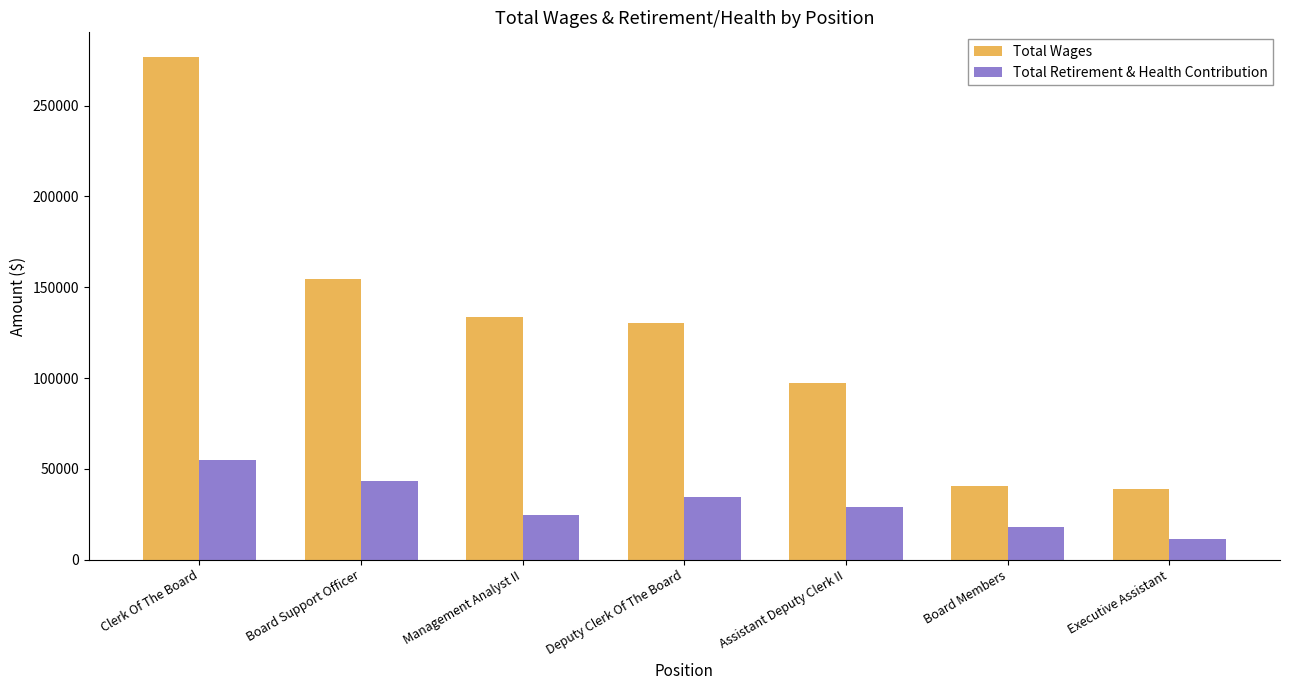

Is the value of Total Wages at Executive Assistant greater than the value of Total Retirement & Health Contribution at Board Members?

Yes